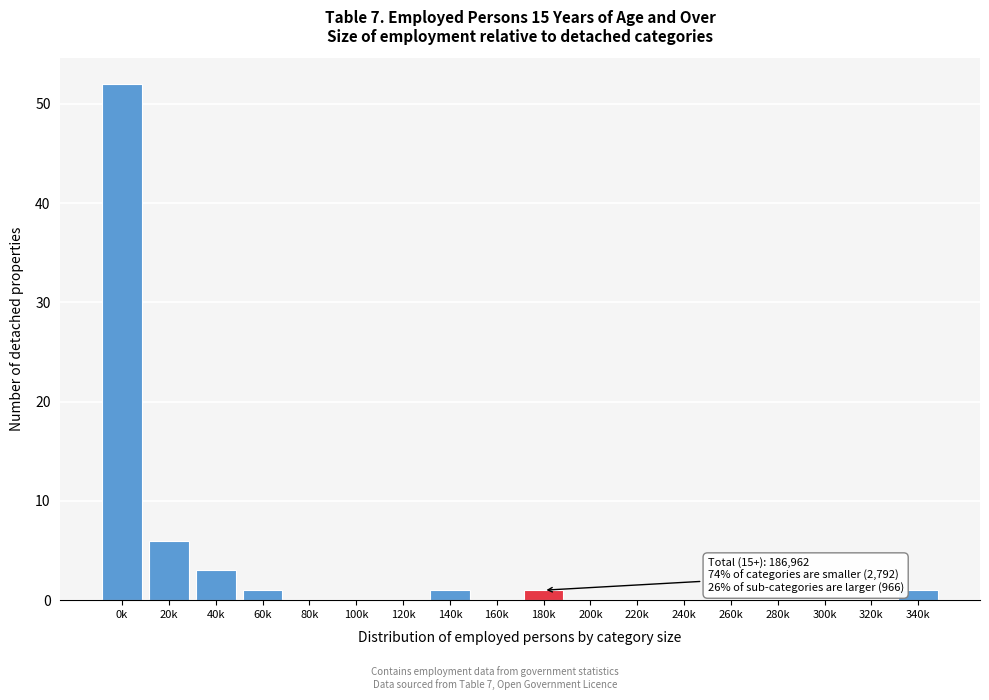

Reading right to left, transcribe all the data shown in this chart.

340k=1	320k=0	300k=0	280k=0	260k=0	240k=0	220k=0	200k=0	180k=1	160k=0	140k=1	120k=0	100k=0	80k=0	60k=1	40k=3	20k=6	0k=52